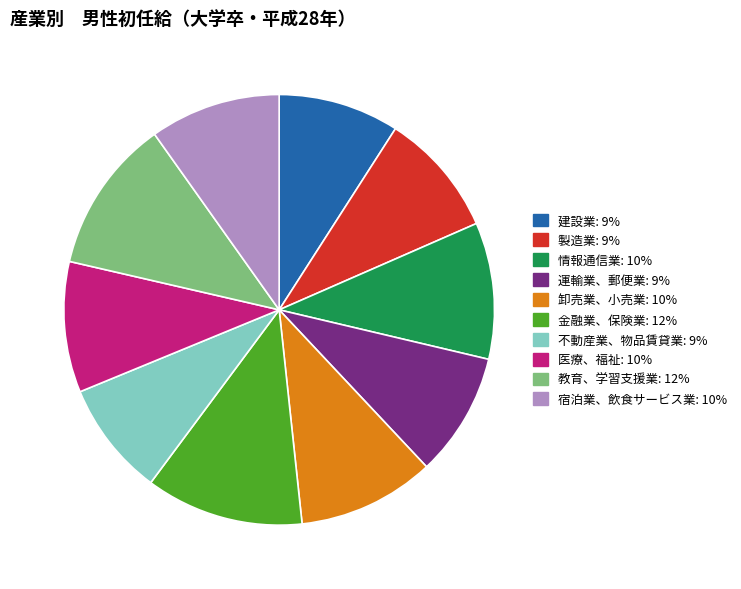

Is it true that 宿泊業、飲食サービス業 is 10% of the pie?

True